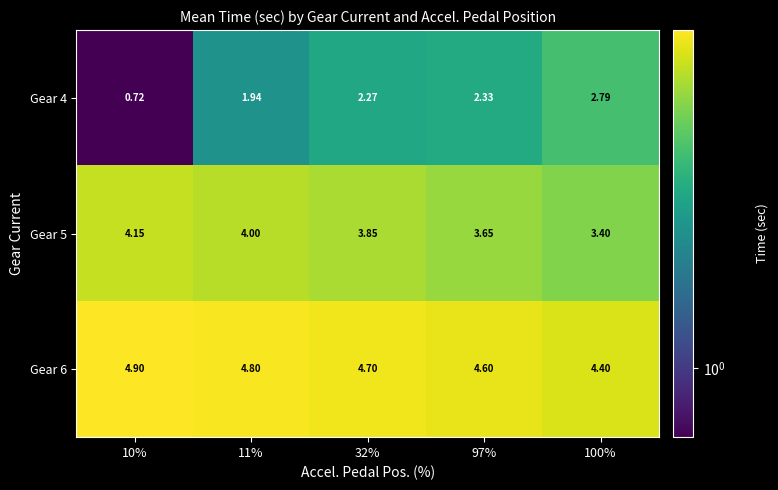

Is the value of Gear 4 at 97% greater than the value of Gear 6 at 32%?

No